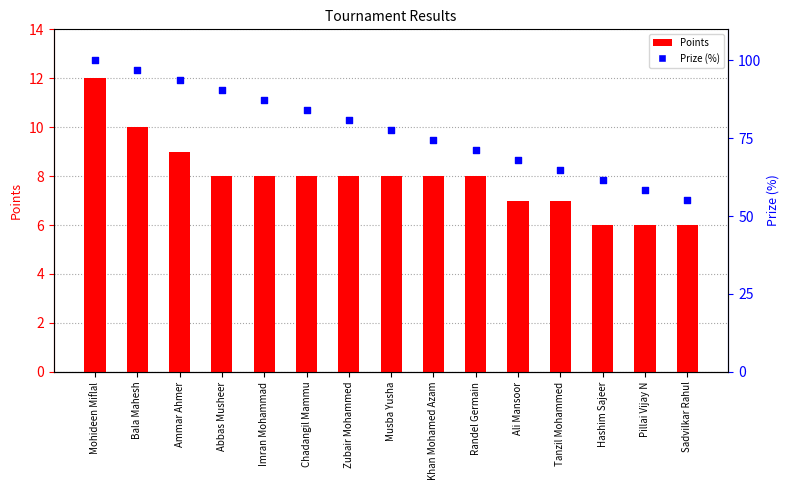

Is the value of Points at Ammar Ahmer greater than the value of Prize (%) at Imran Mohammad?

No